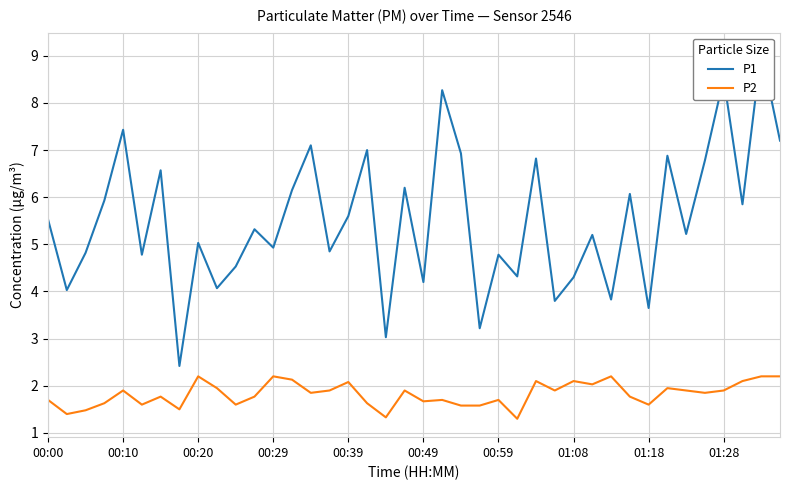

What is the difference between the second highest and minimum values in the P2 series?

0.9